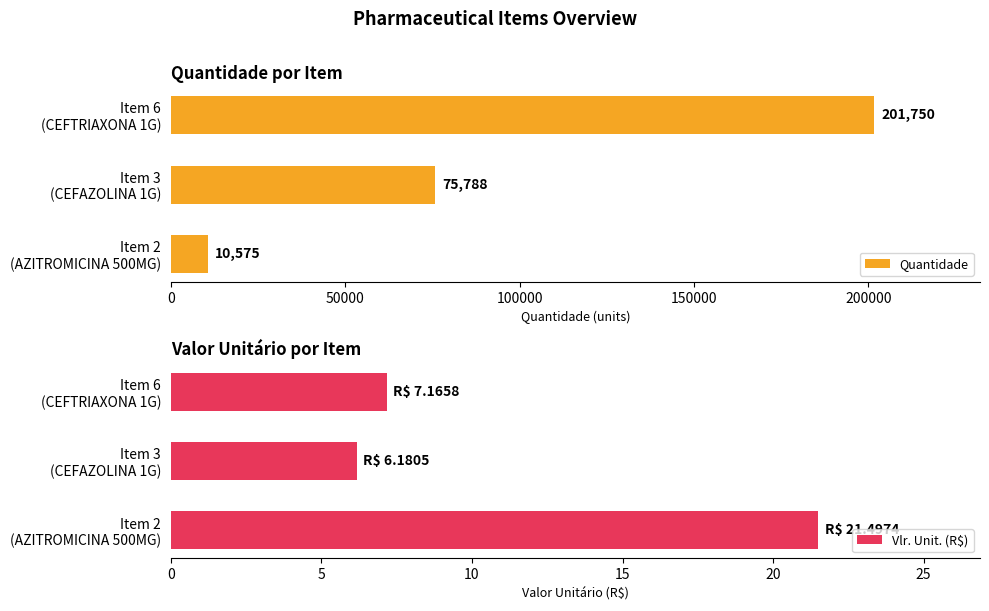

What is the maximum value for Quantidade?

201750